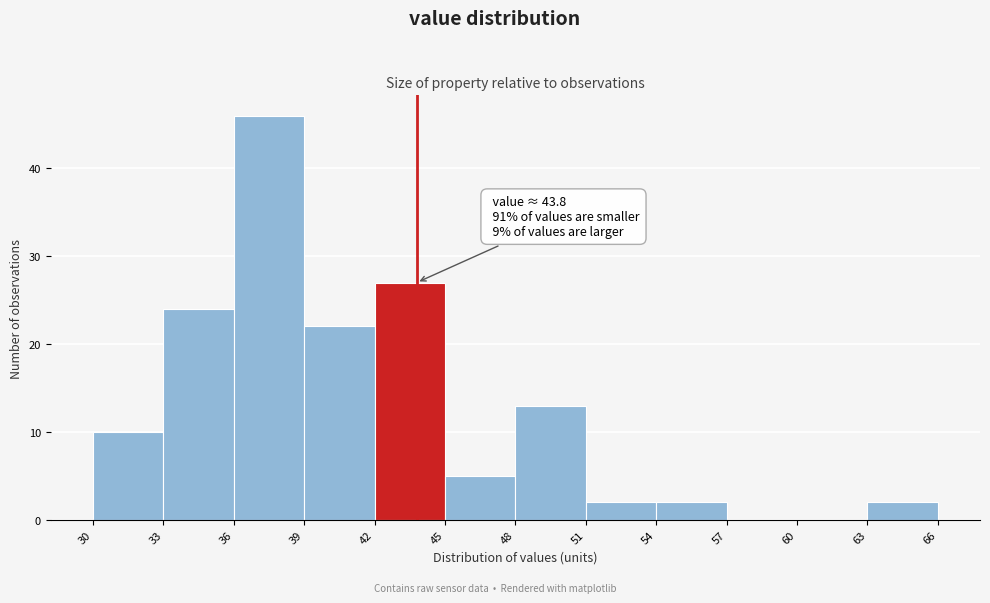

Over which range of the x-axis is the bar tallest?

36 to 39